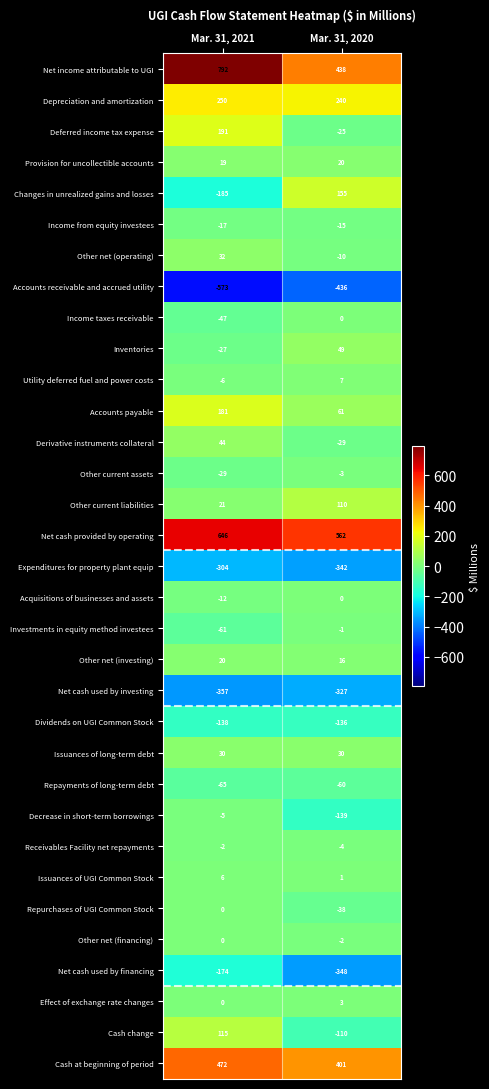

How many series are shown in this chart?

33